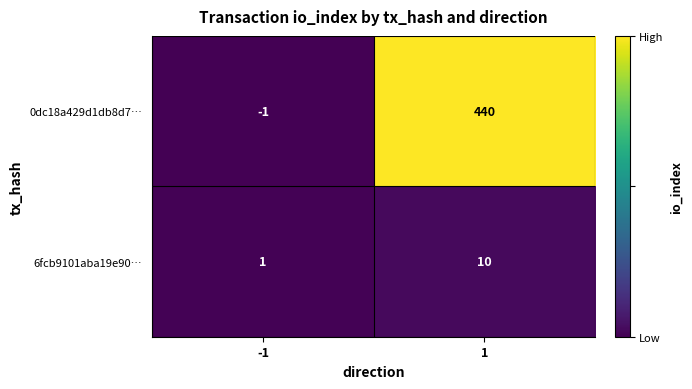

What is the sum of all 6fcb9101aba19e90… values?

11